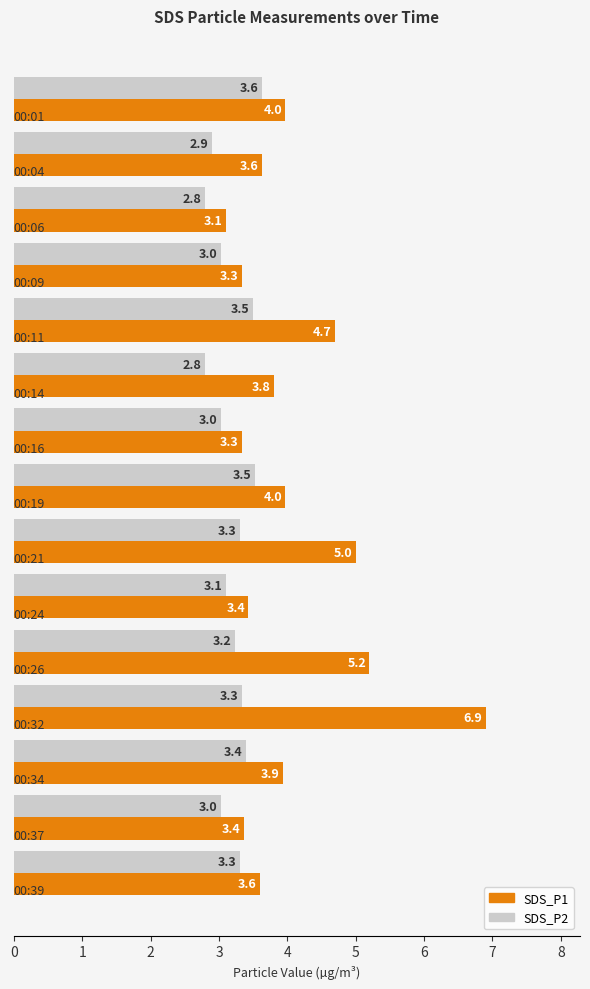

Which series has the widest spread of values?

SDS_P1